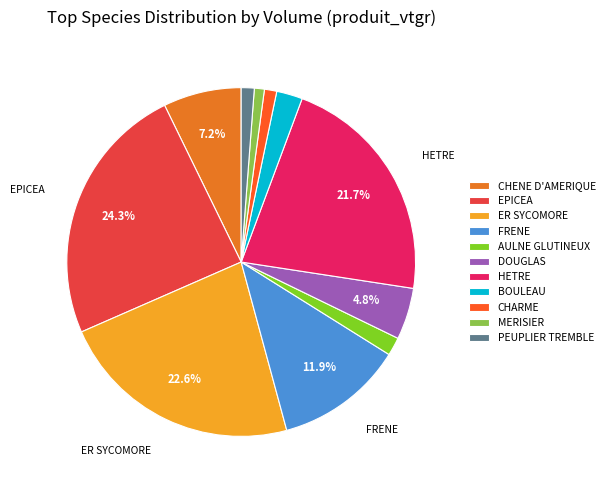

To the nearest percent, what is the difference between the largest and smallest slice percentages?

23%